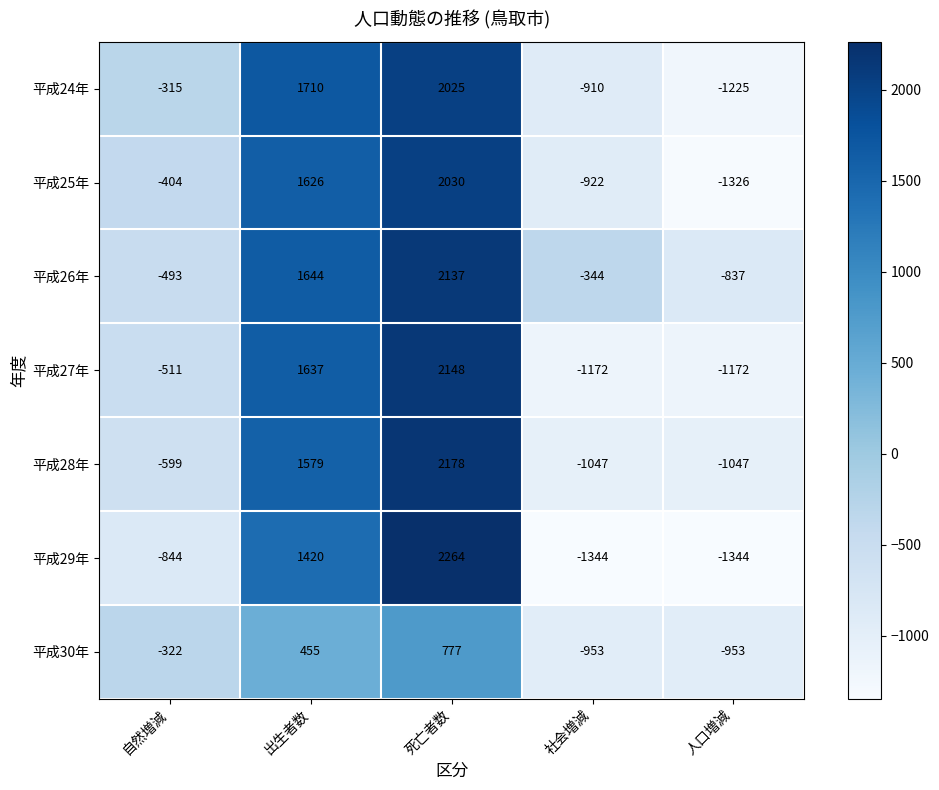

What is the lowest value of the 平成24年 series?

-1225